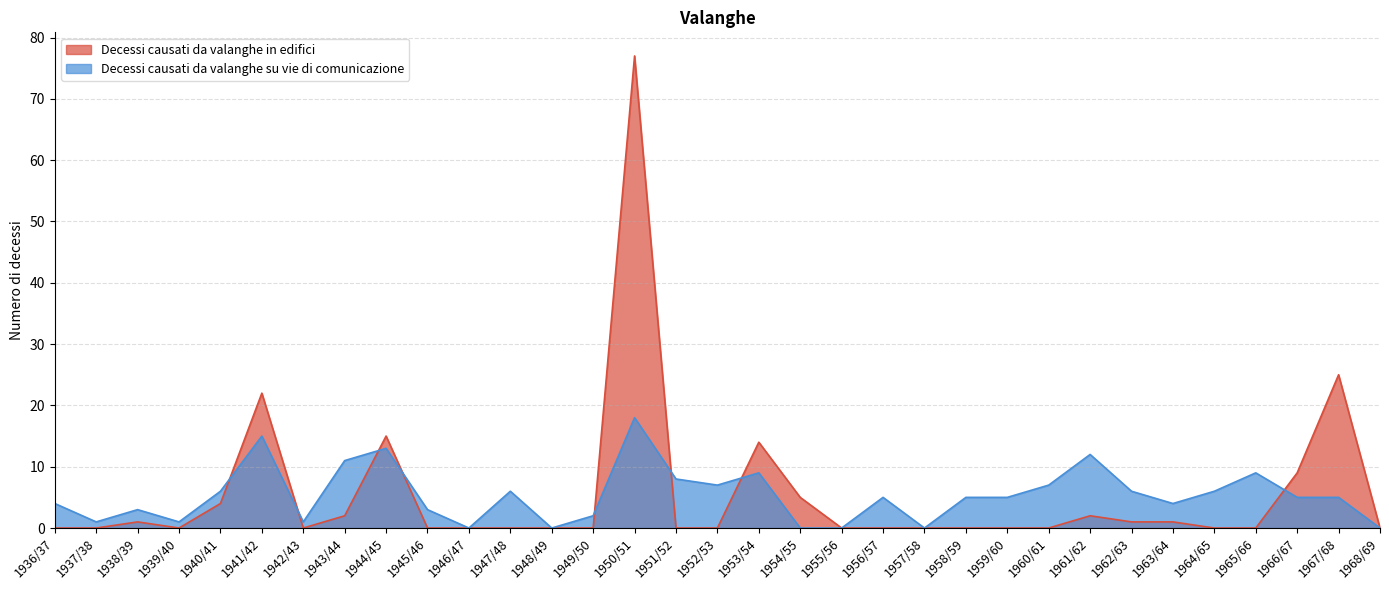

What are all the series names shown in the legend?

Decessi causati da valanghe in edifici, Decessi causati da valanghe su vie di comunicazione